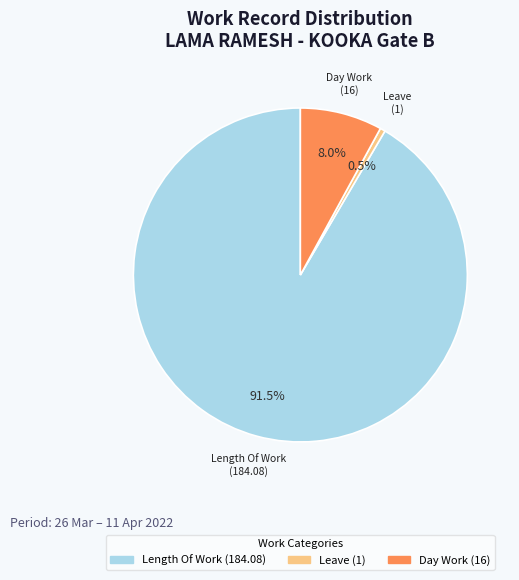

To the nearest percent, what is the difference between the largest and smallest slice percentages?

91%